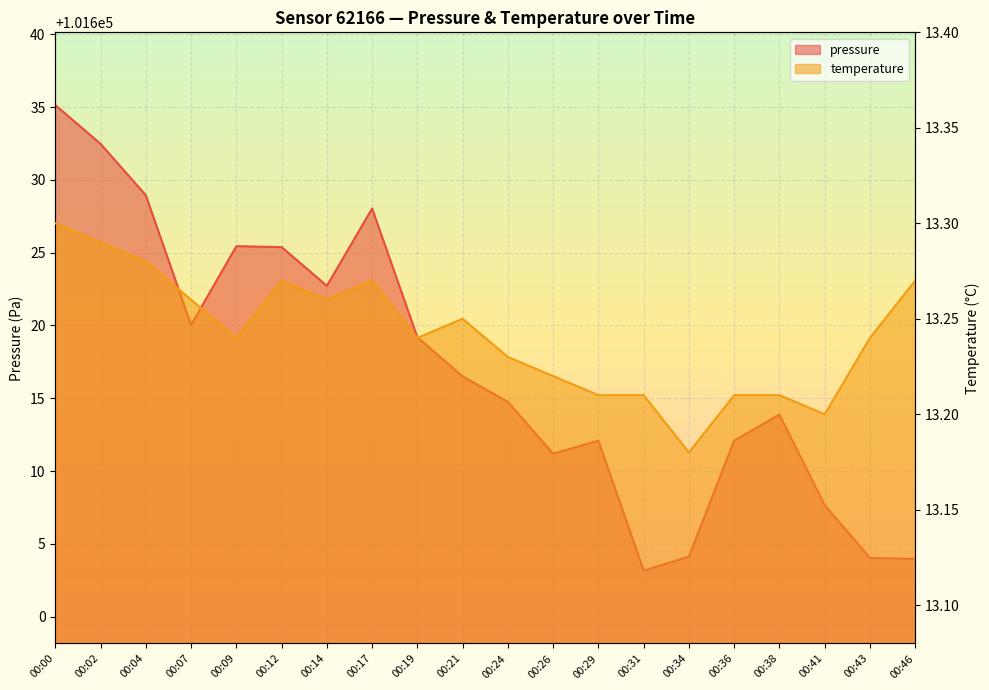

In temperature, how many points are higher than both neighbors (excluding endpoints)?

3